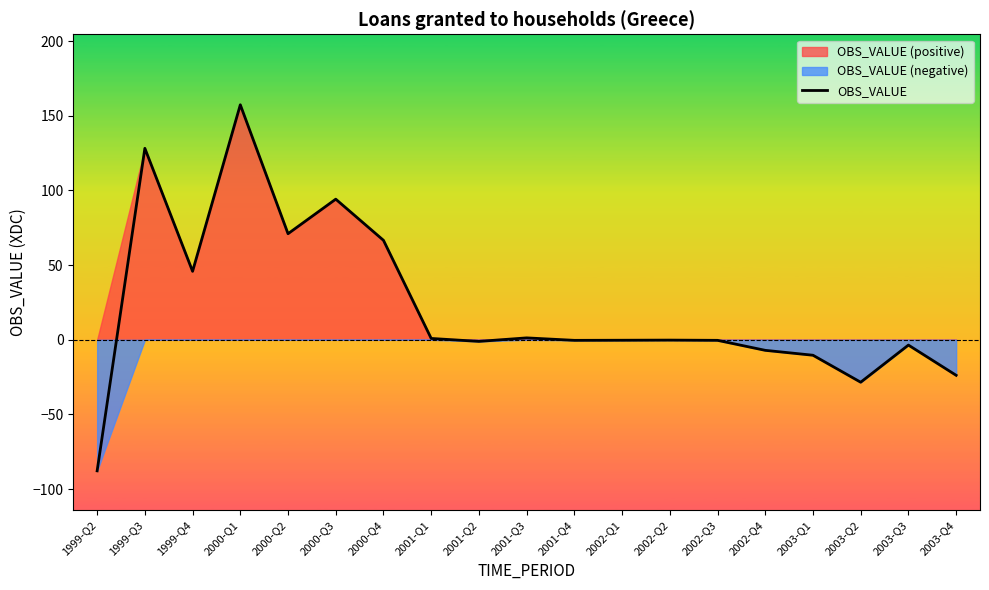

What is the label of the 6th point from the right?

2002-Q3